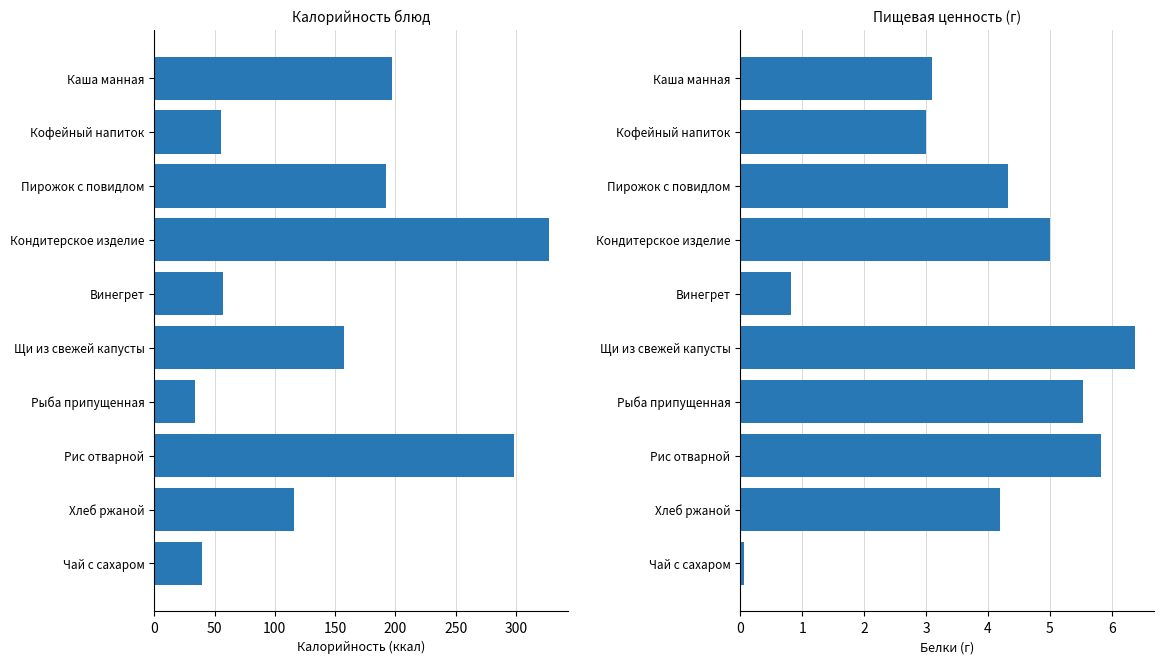

How many data points does each series have?

10